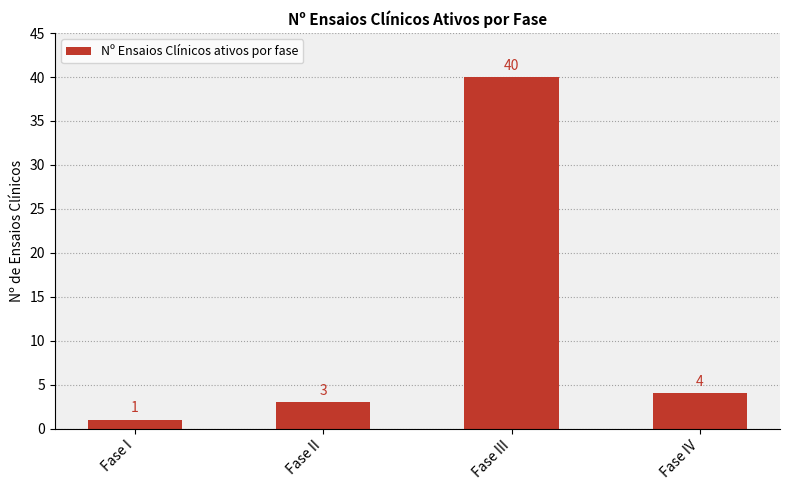

What is the difference between the second highest and second lowest values?

1